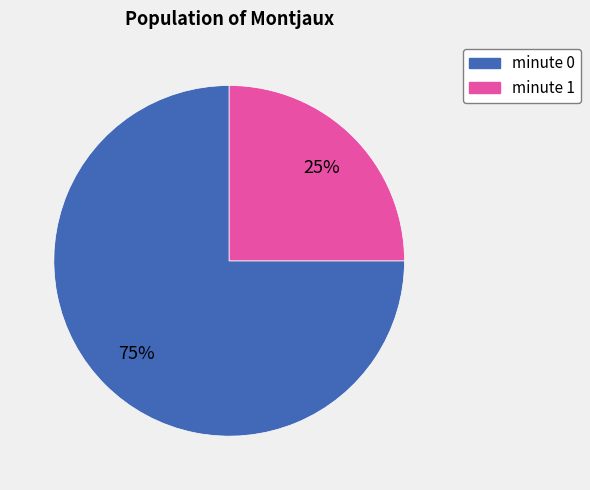

Which slice is the smallest?

minute 1